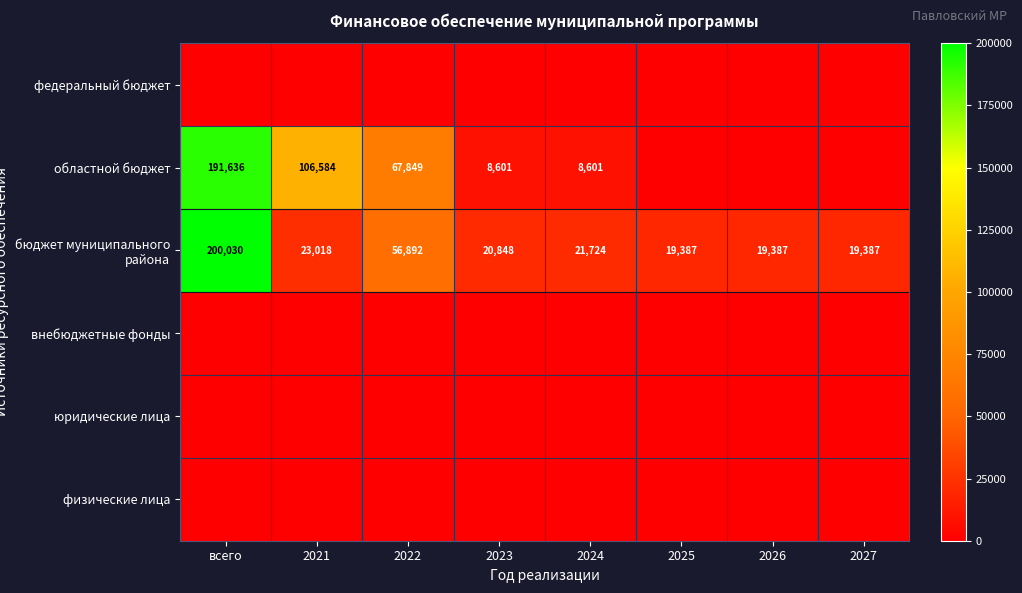

How many series are shown in this chart?

6